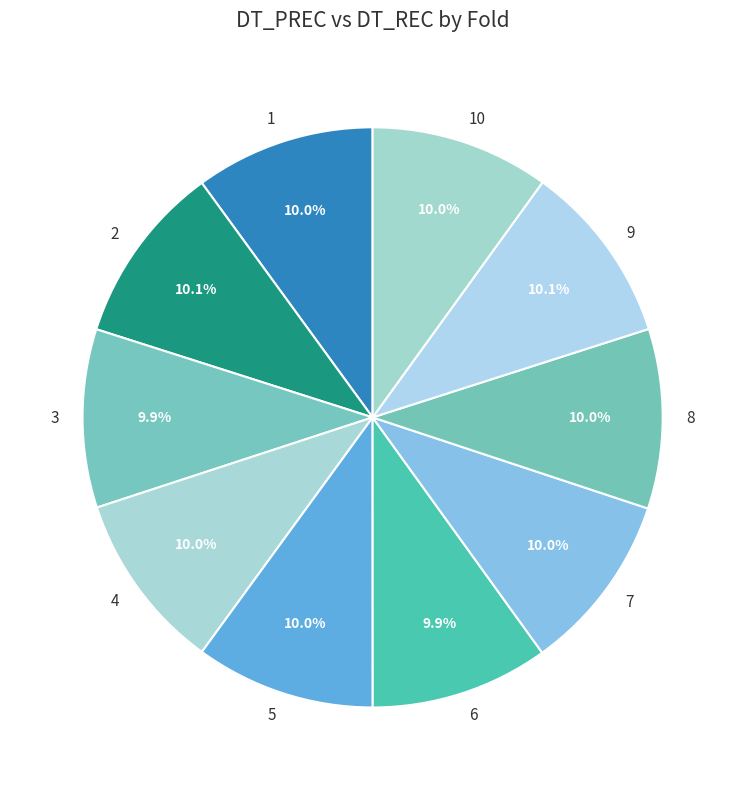

How many segments does this pie chart have?

10